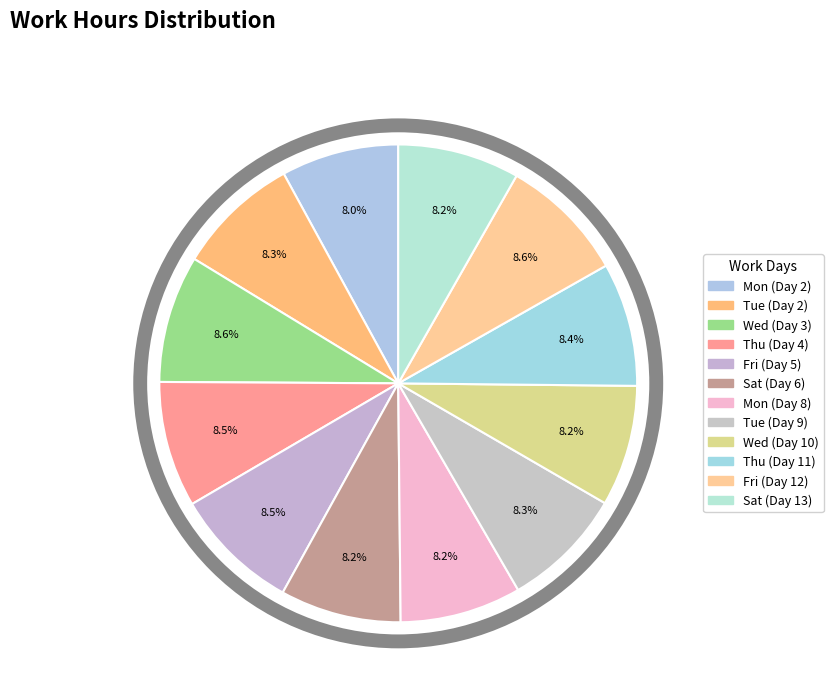

Count the number of slices in the pie.

12